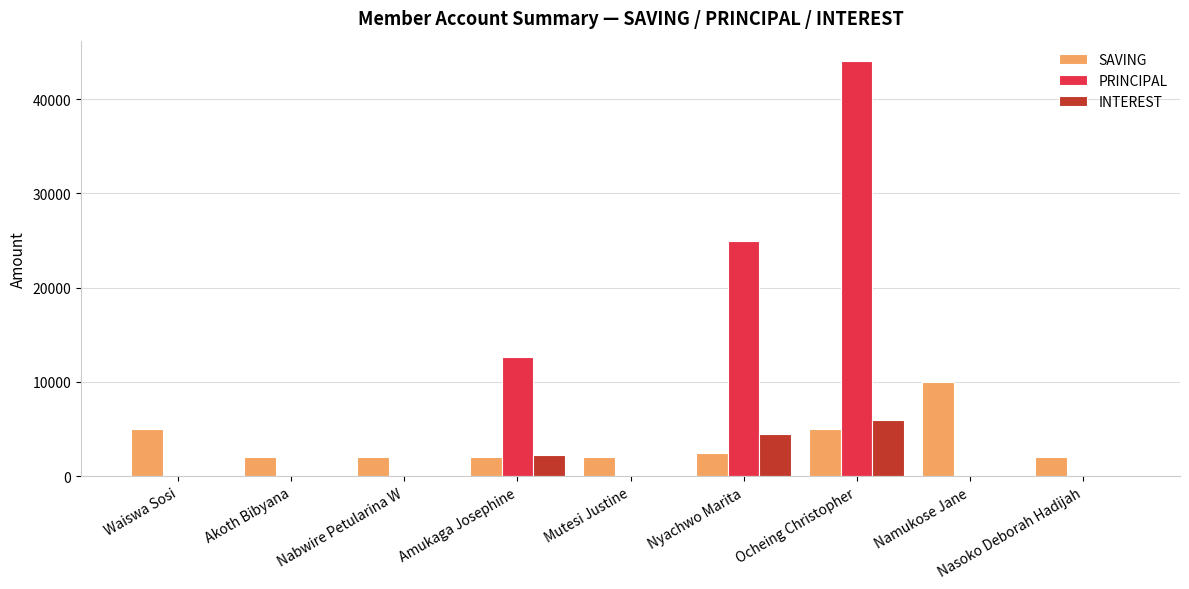

The INTEREST series shows 4013 at Ocheing Christopher. True or false?

False